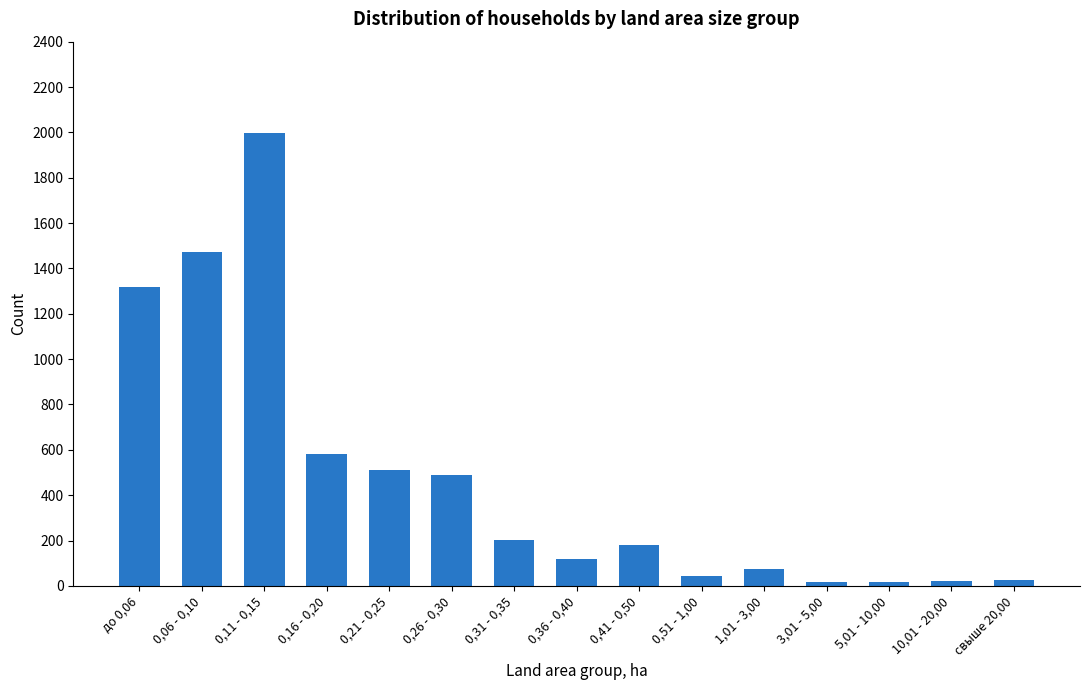

What is the average value?

471